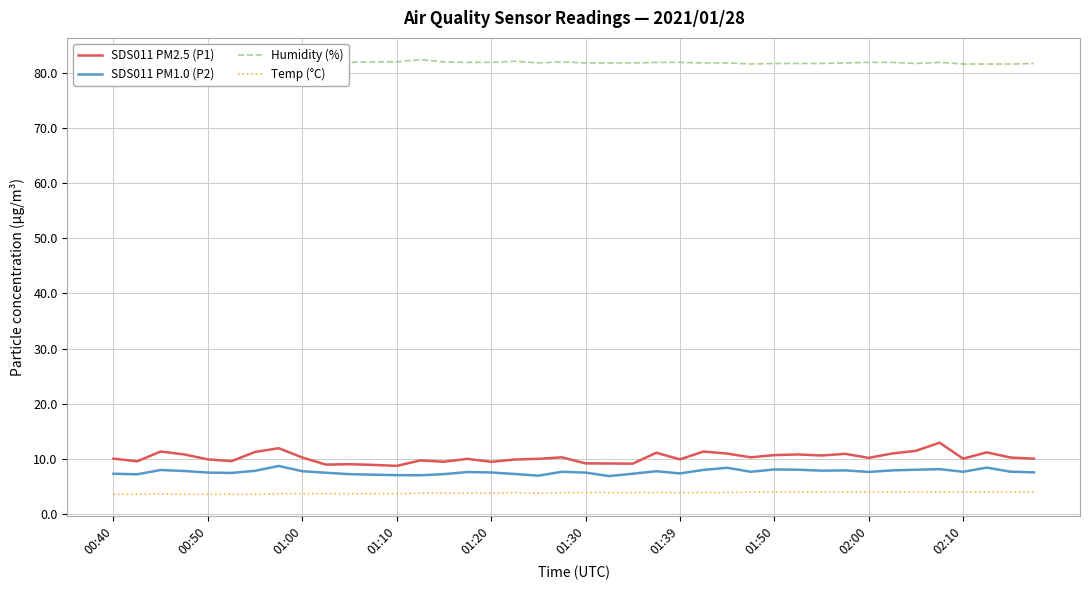

What is the difference between the maximum and minimum values in the Humidity (%) series?

1.0